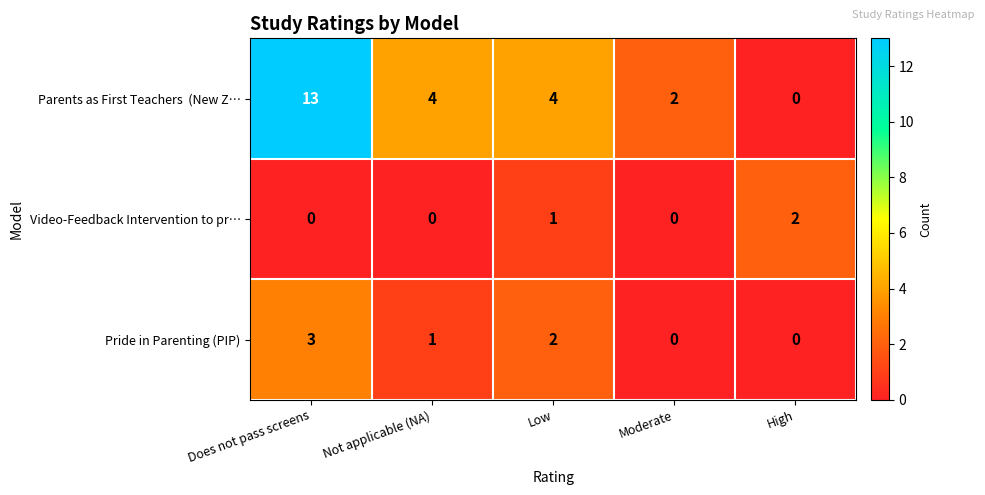

Which category has the highest value across all series?

Does not pass screens